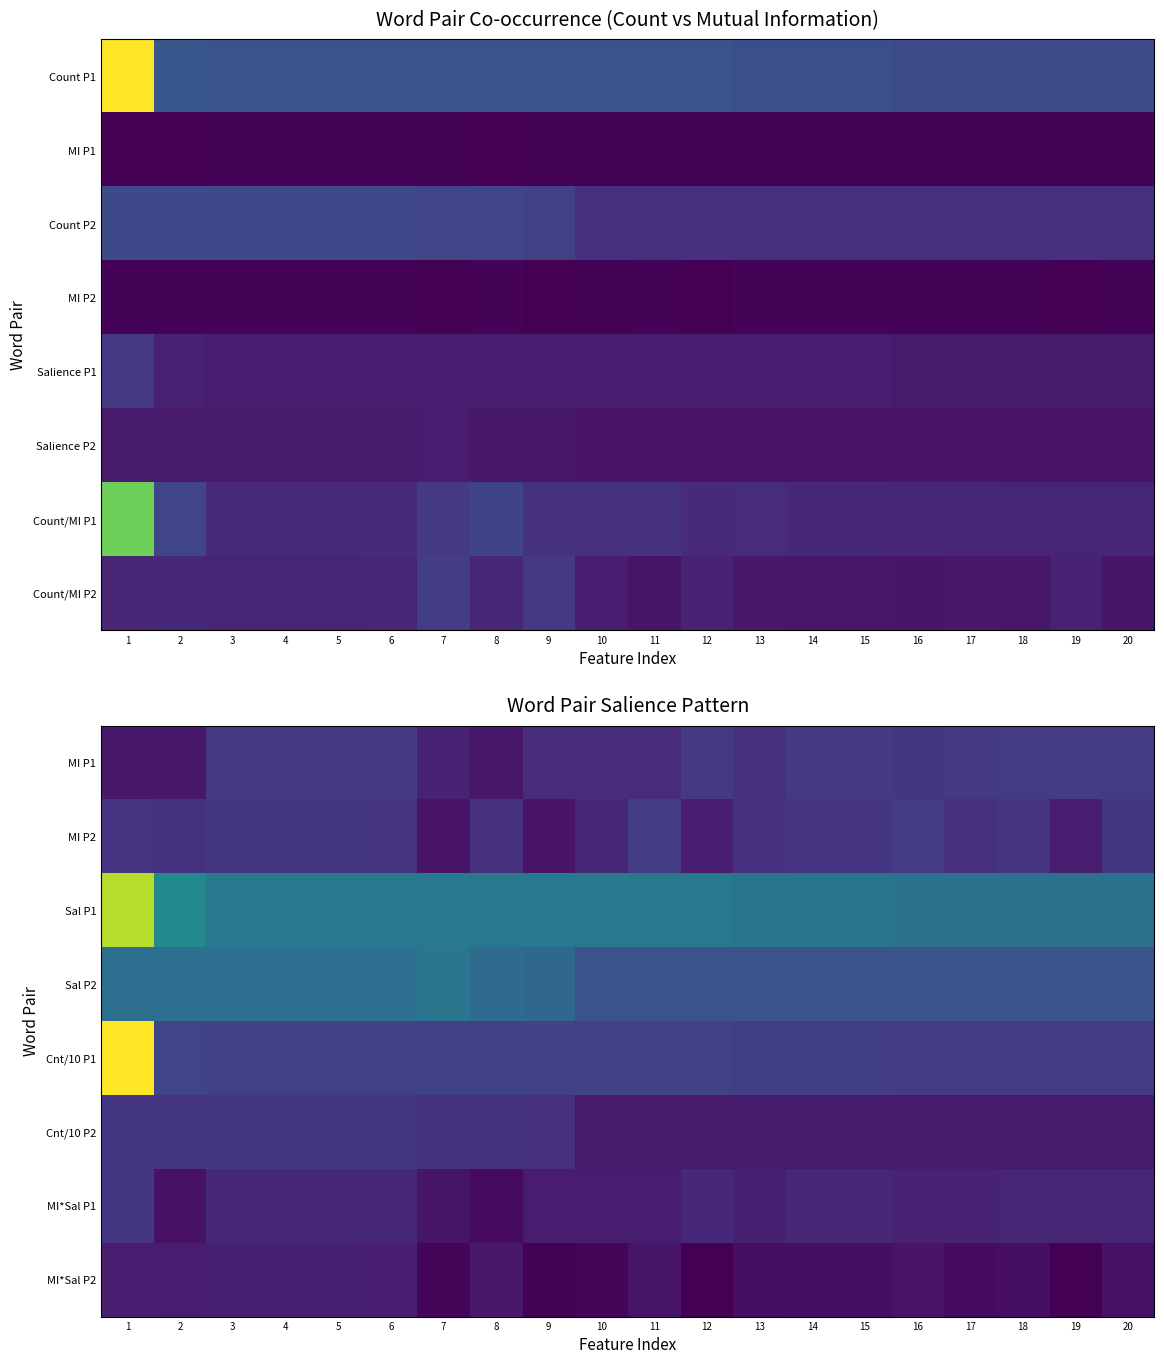

What is the smallest value displayed?

0.7